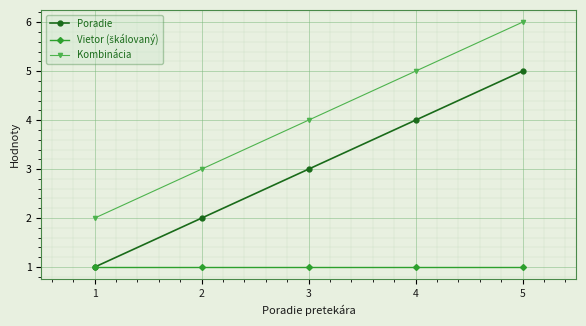

True or false: Poradie has a value of 4 at 4.

True